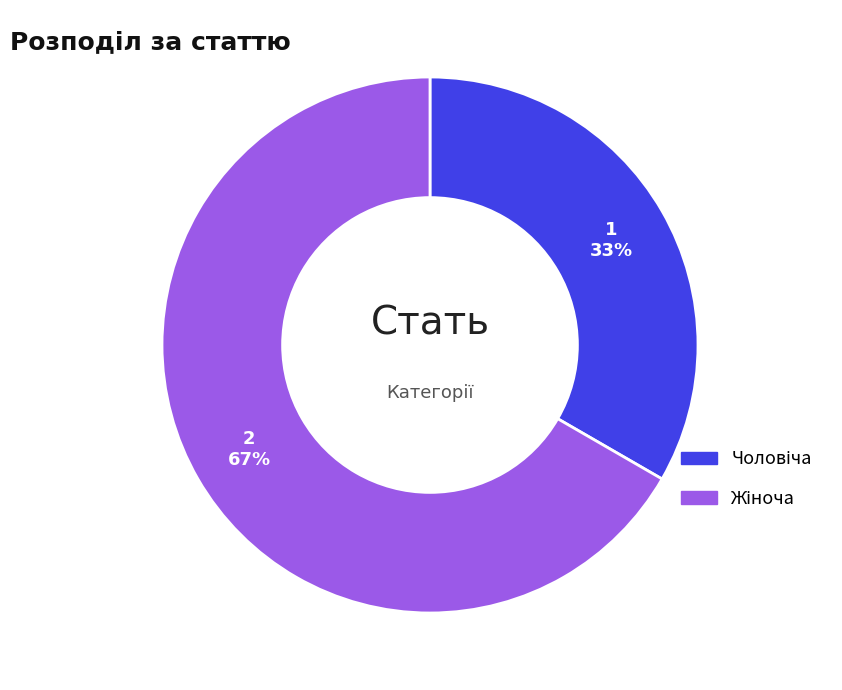

To the nearest percent, what is the average slice percentage?

50%